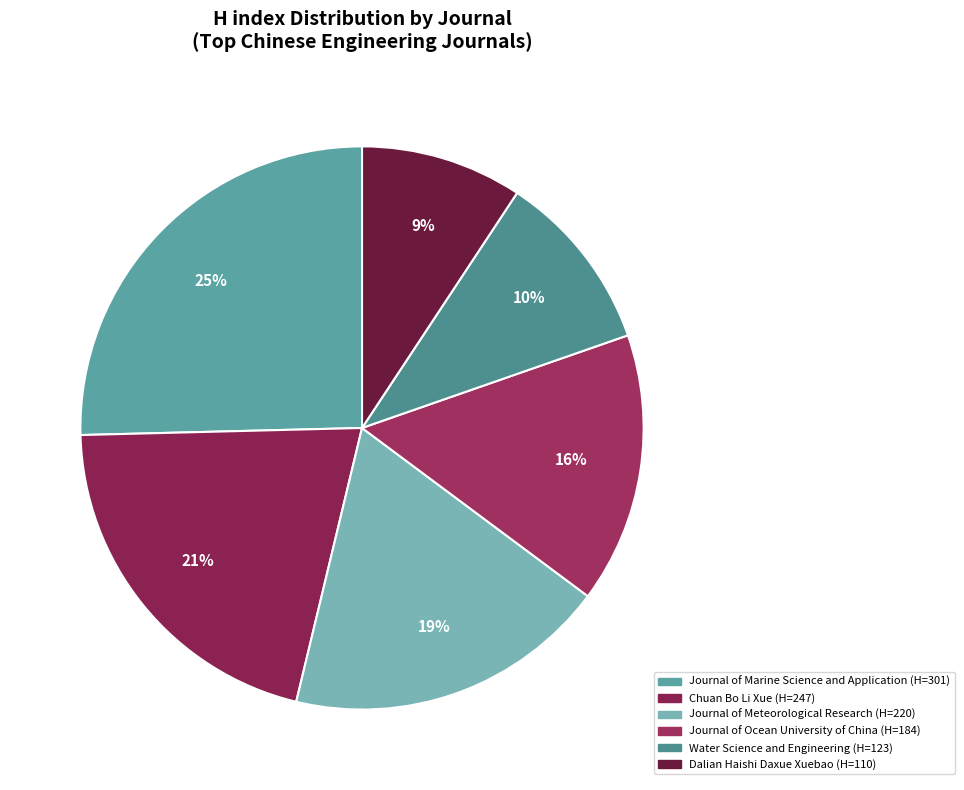

What percentage is NOT represented by Water Science and Engineering?

89.6%